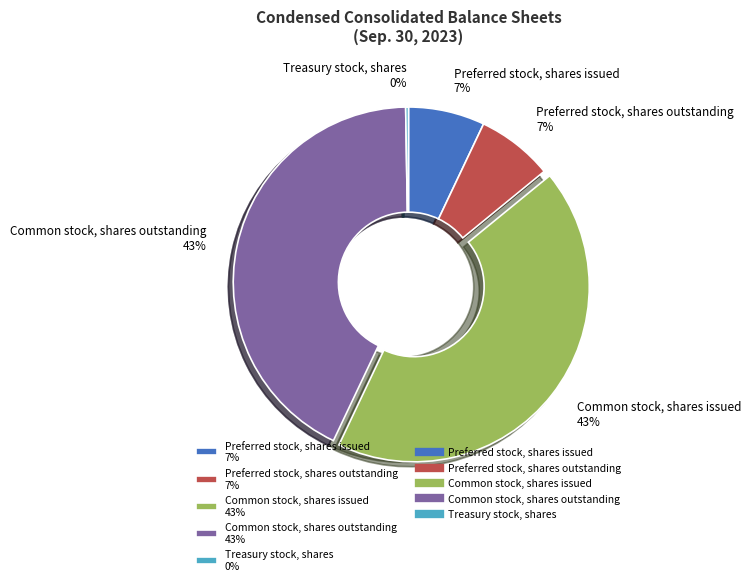

Approximately how many times larger is the value at Common stock, shares outstanding 43% compared to Preferred stock, shares issued 7%?

6.1